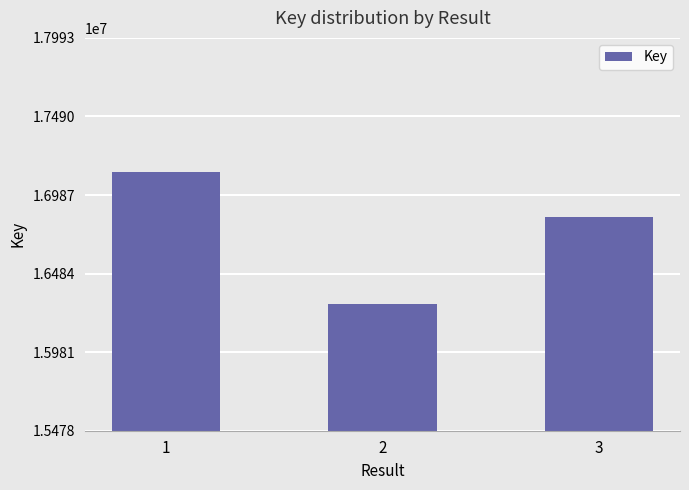

At which category does the chart reach its peak across all series?

1